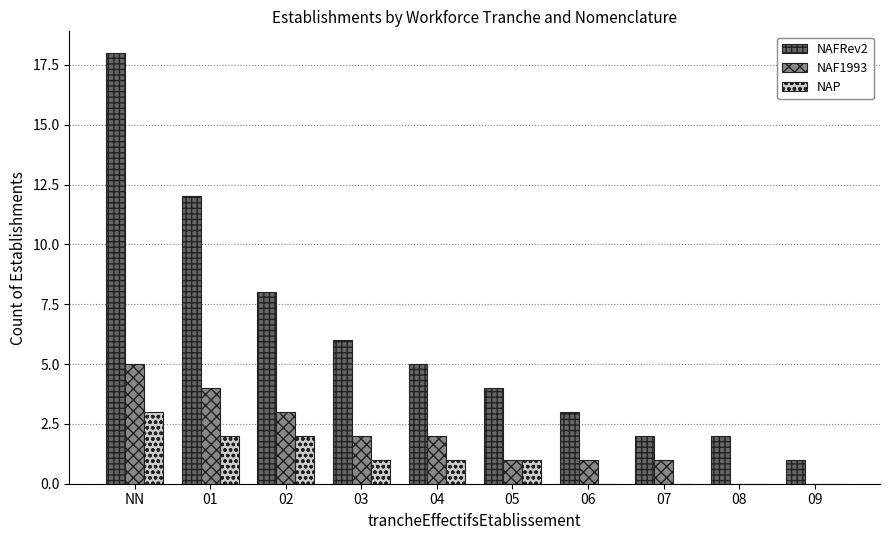

Between NN and 06, which series saw the biggest shift?

NAFRev2